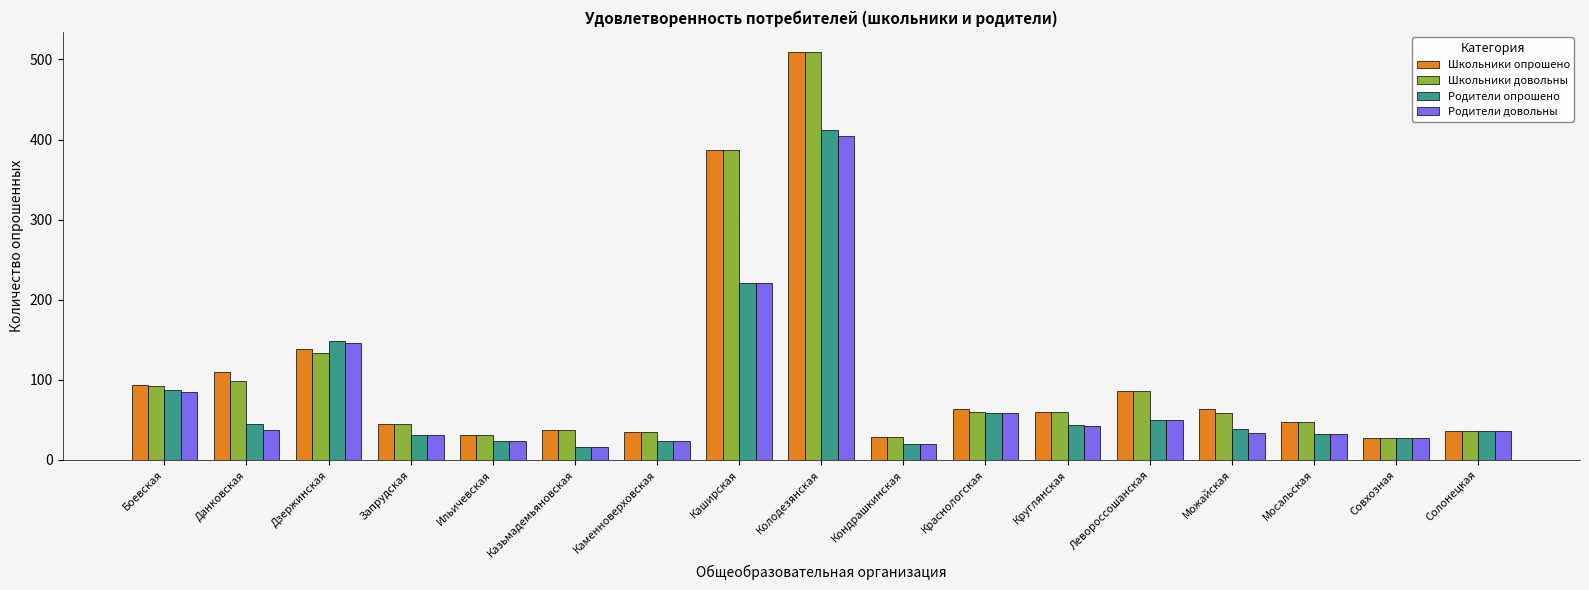

How many categories are shown in the chart?

17